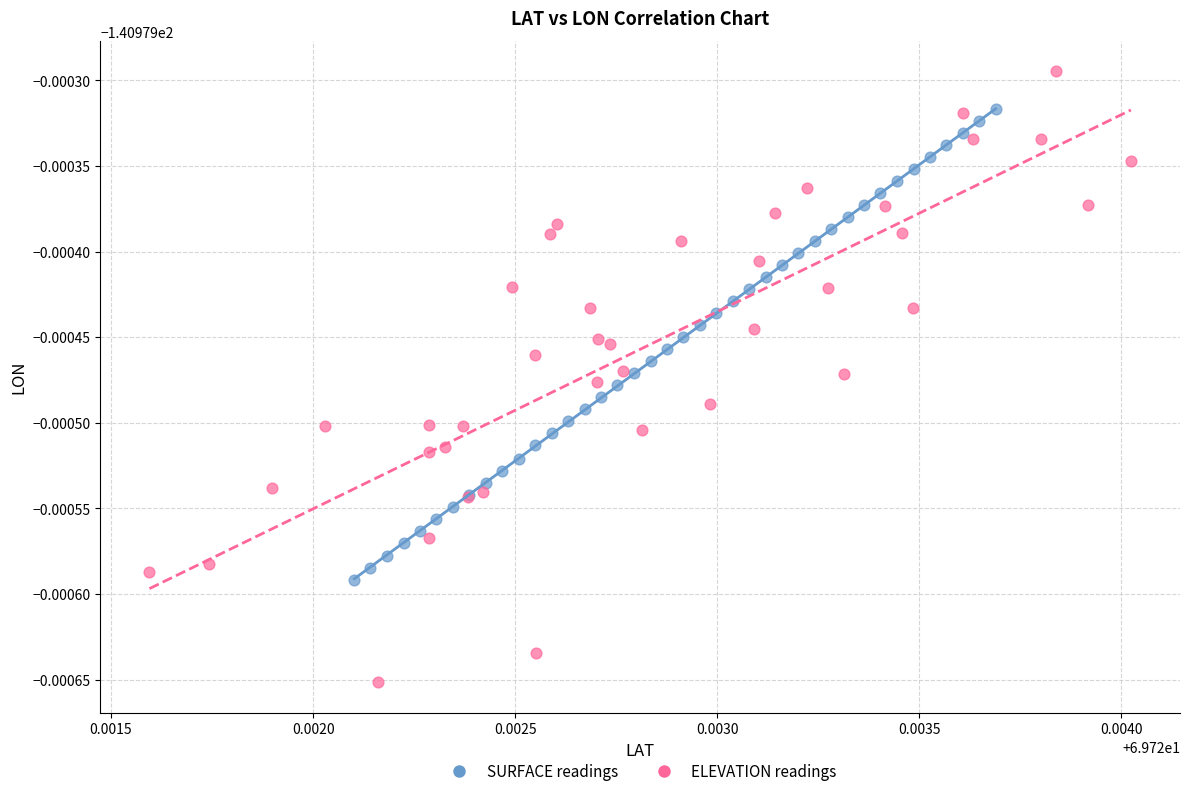

Which series reaches the minimum Y coordinate?

ELEVATION readings